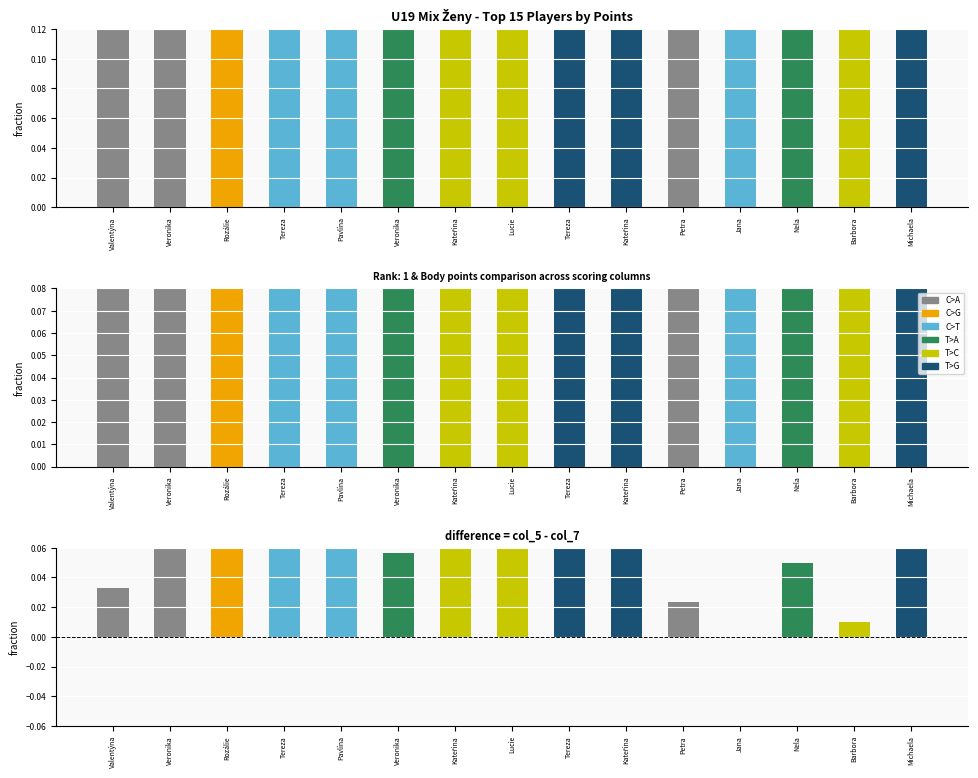

How many bars are there in total?

45